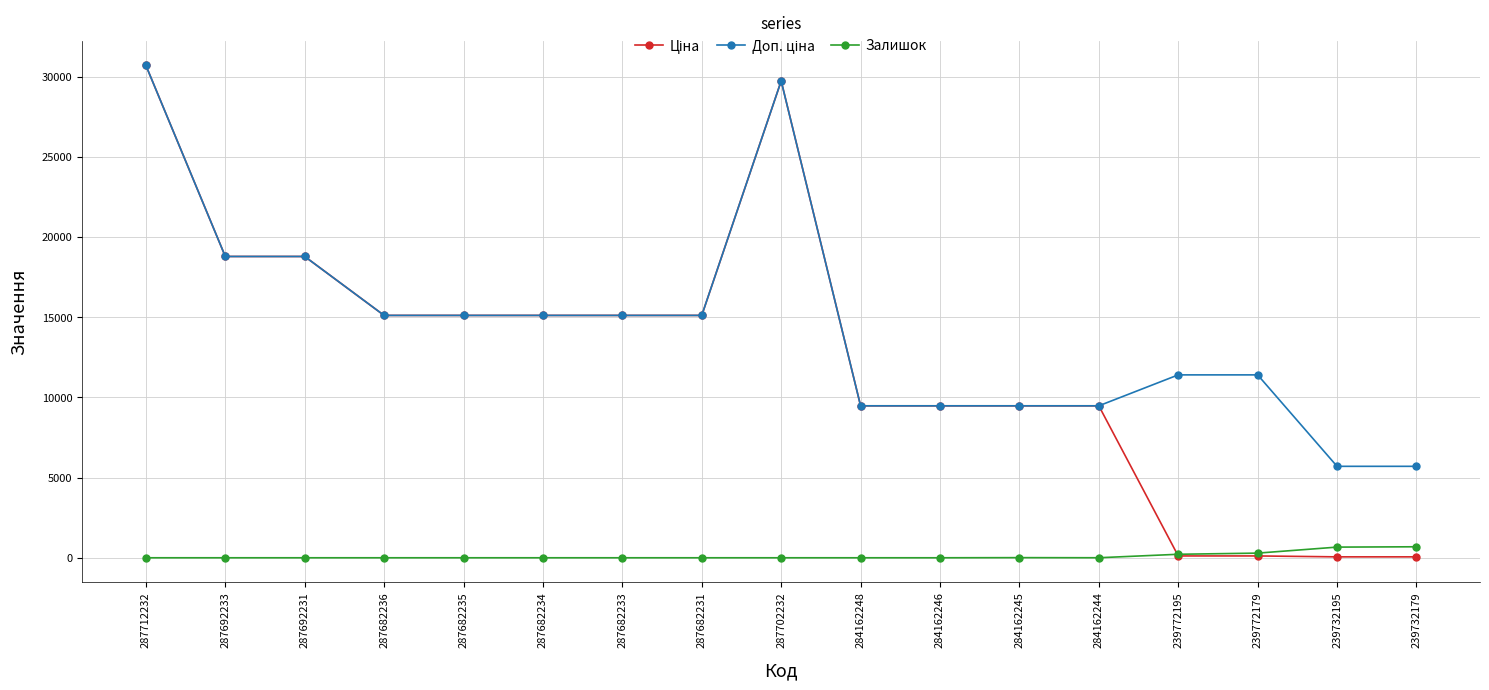

Which label corresponds to the largest value in the chart?

287712232